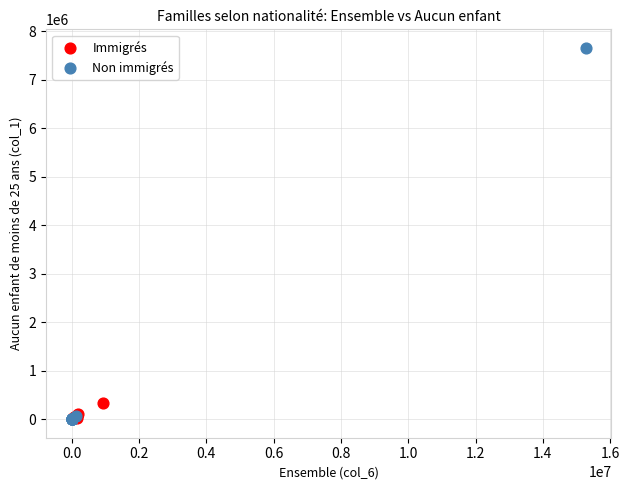

Which series reaches the maximum Y coordinate?

Non immigrés